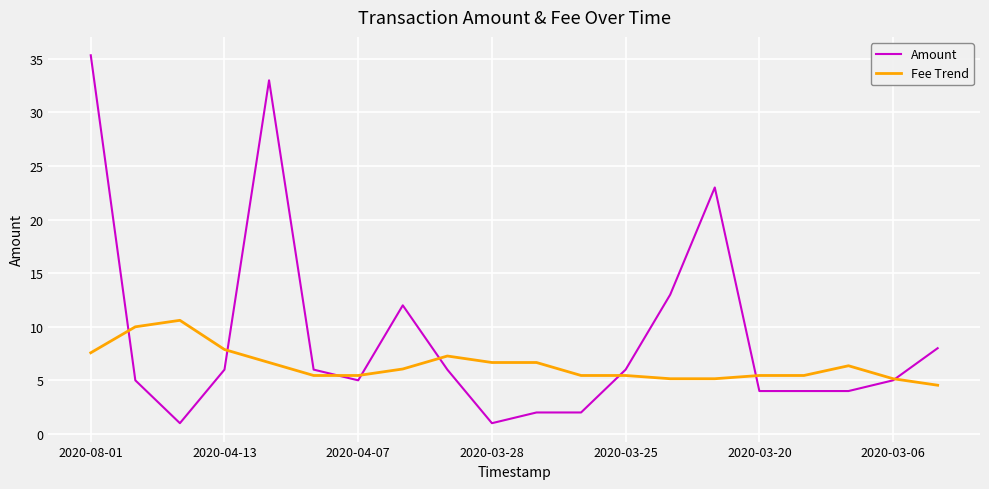

What is the maximum value shown in the chart?

35.3